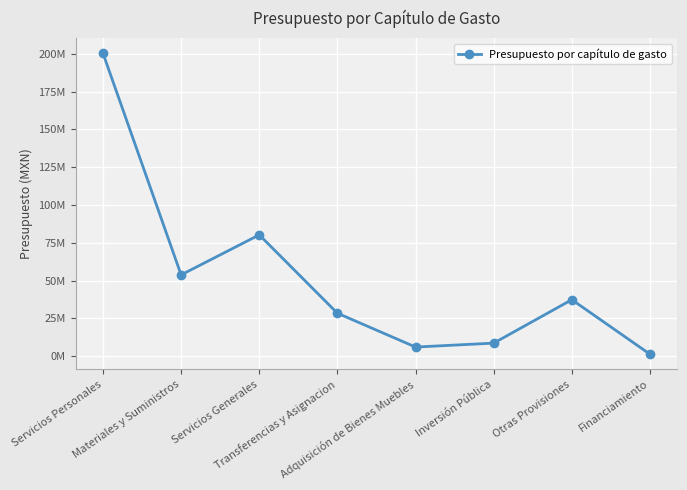

Reading left to right, list all the values displayed in this chart.

200354806	53771911	80227036	28410430	6025000	8621604	37350812	1296682